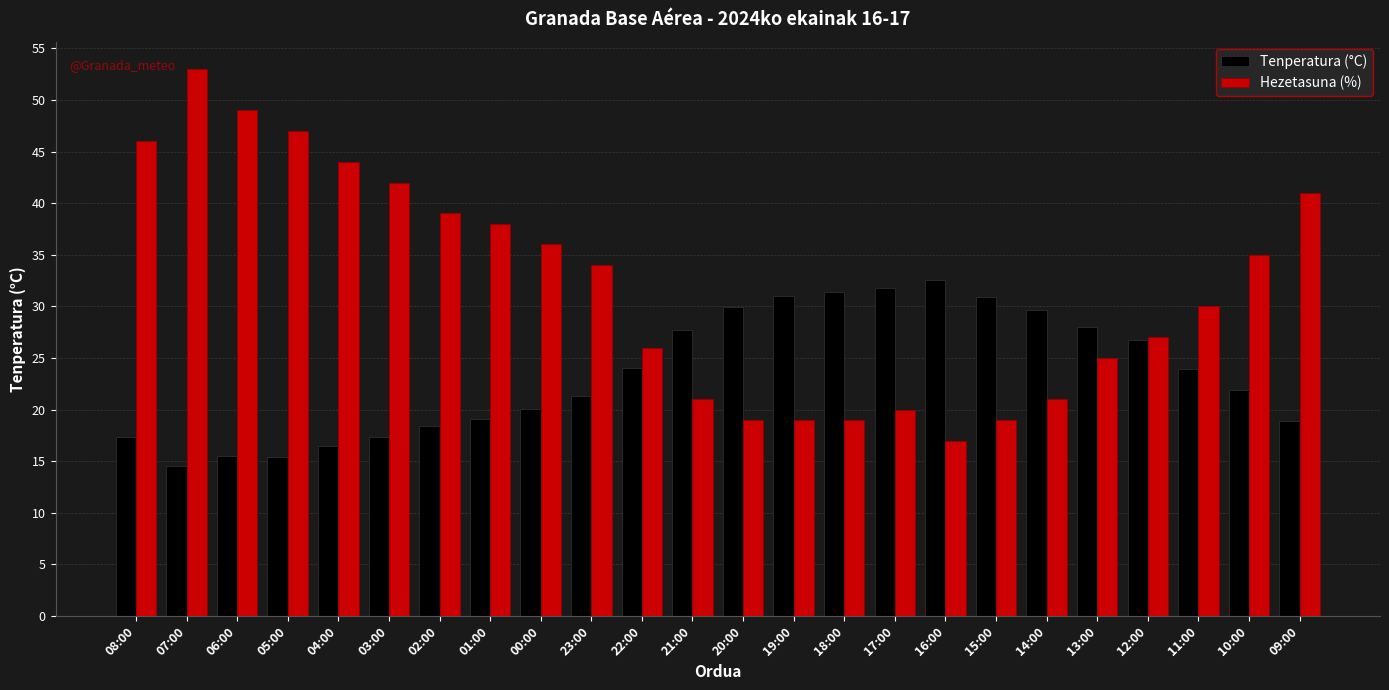

How many data points in Tenperatura (°C) are above 23?

12